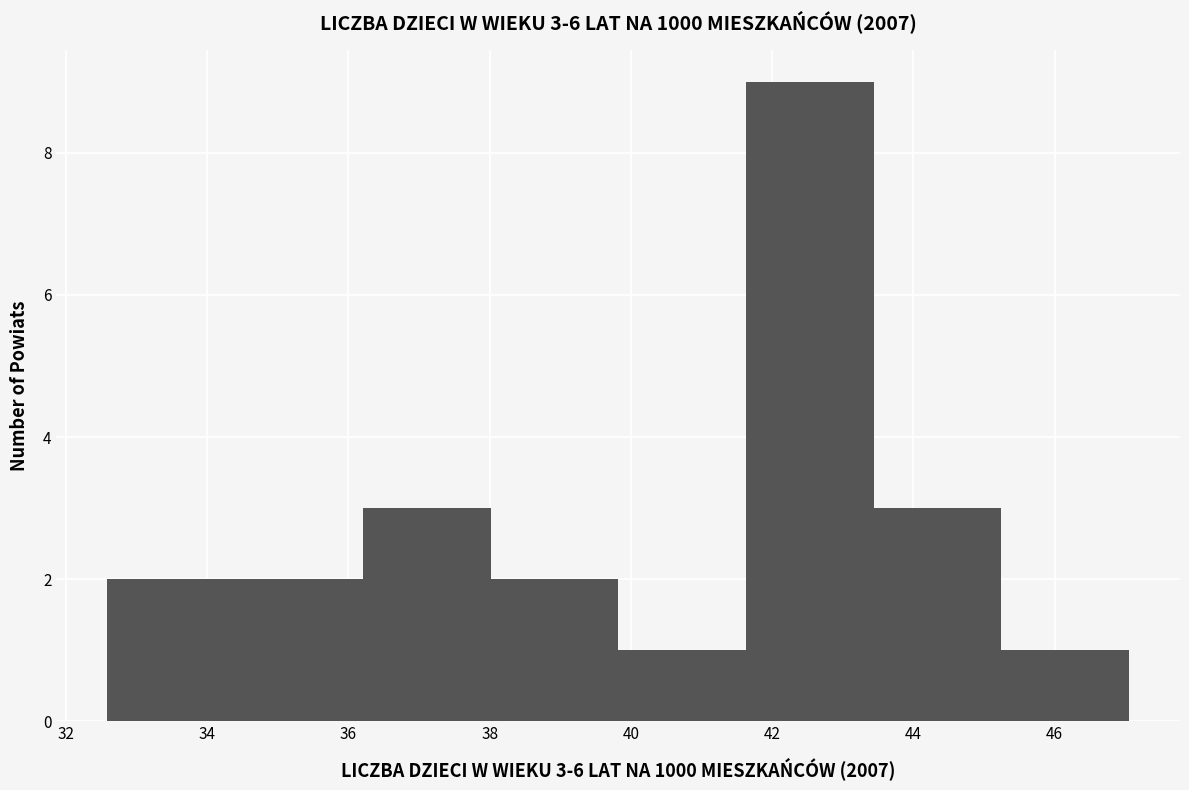

Which range on the x-axis has the tallest bar?

41.6 to 43.4